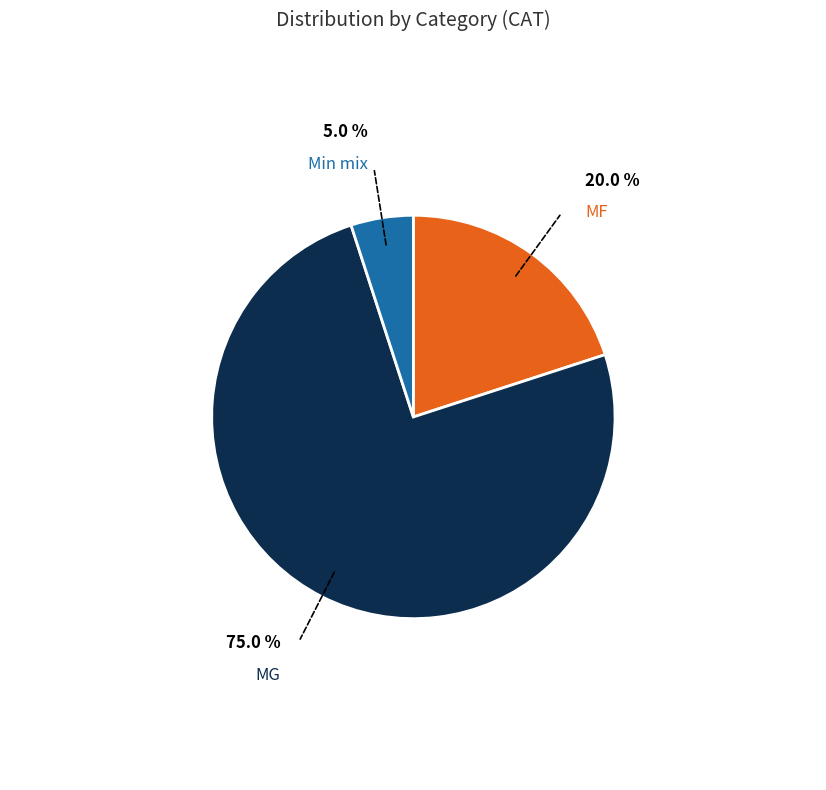

Which category has the smallest portion of the pie?

Min mix